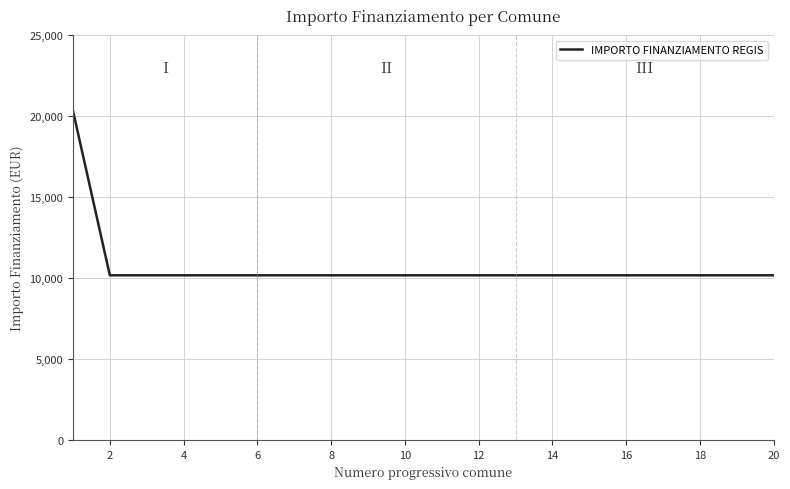

What is the difference between the maximum and minimum values?

10172